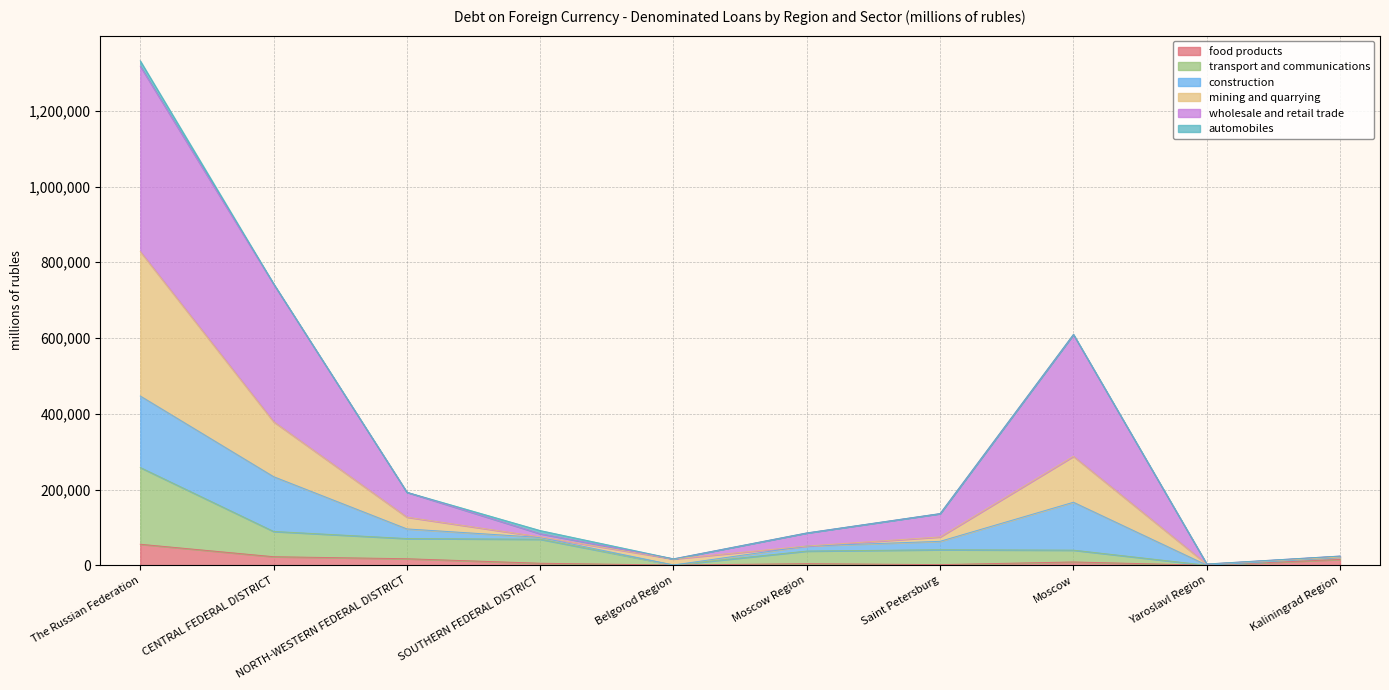

At which category is the sum across all series the highest?

The Russian Federation